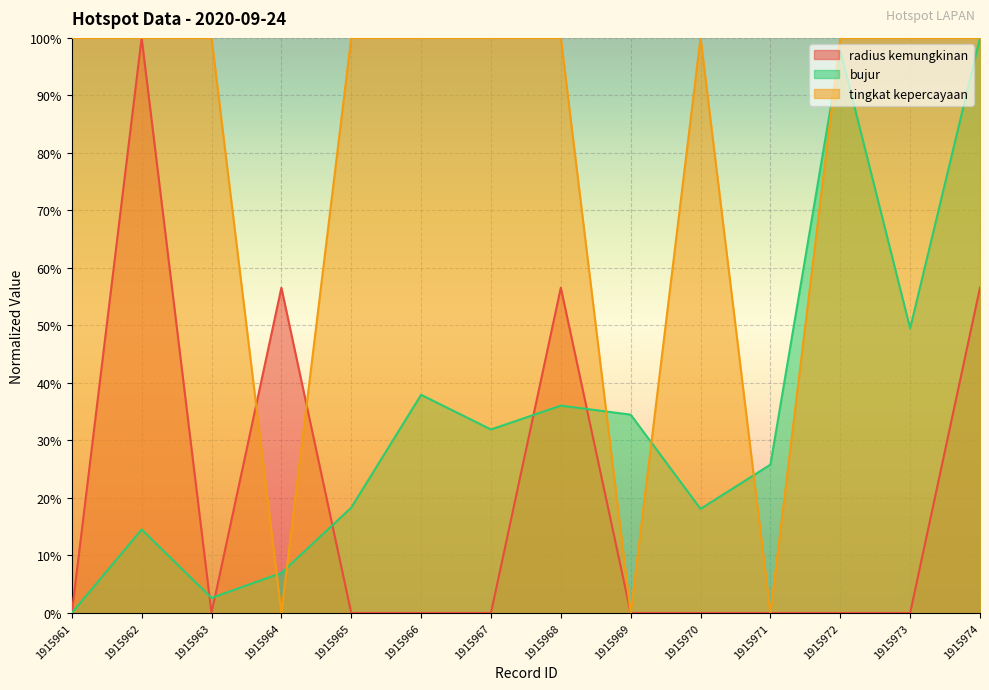

How many interior local valleys does the bujur series have?

4